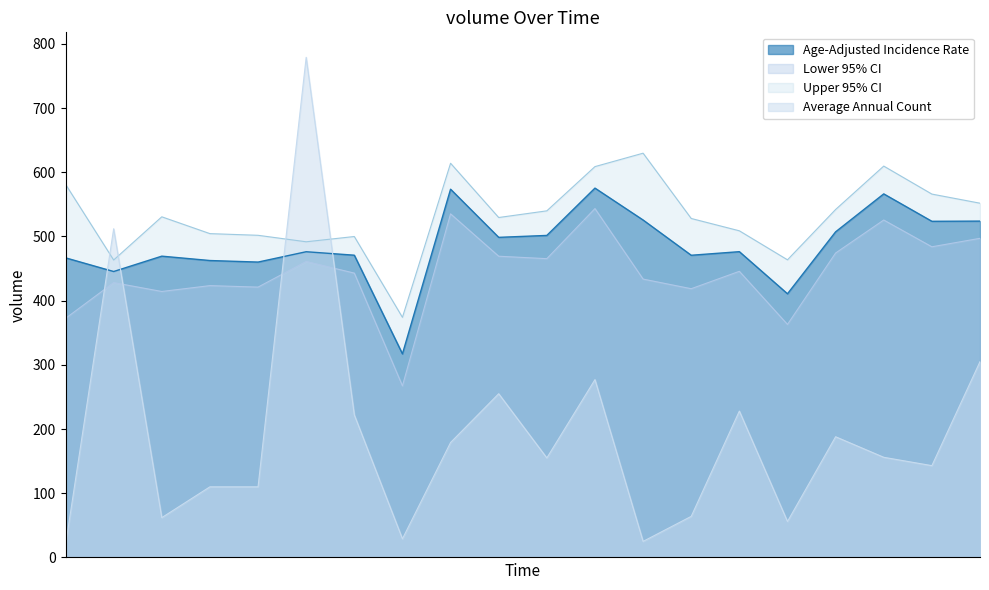

What is the minimum value shown in the chart?

19.0